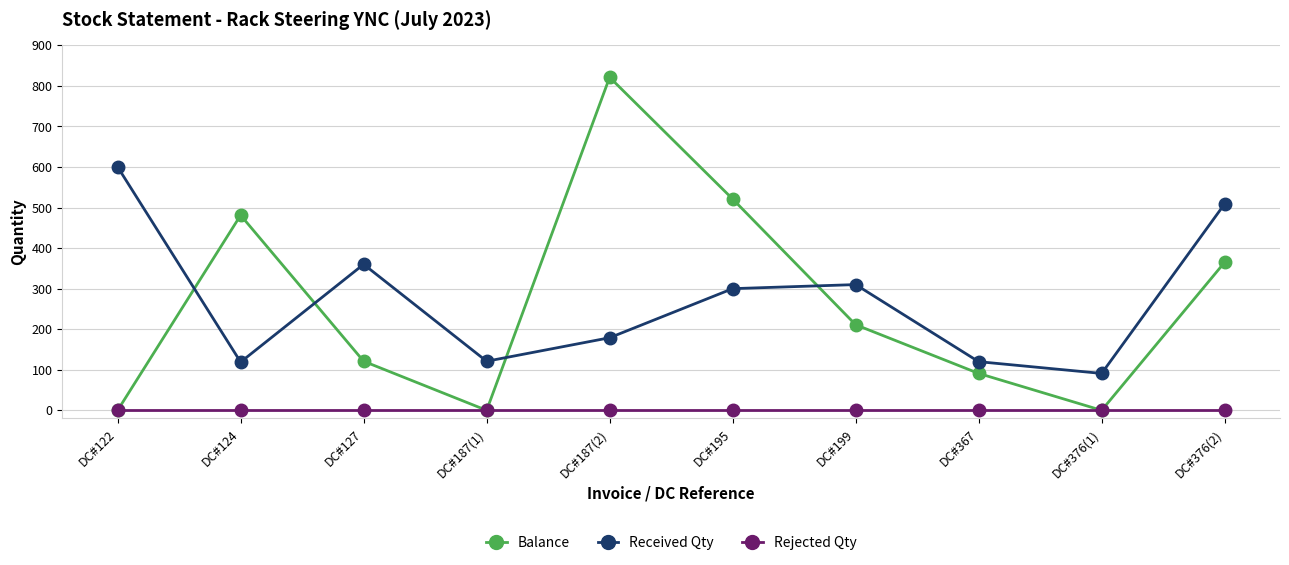

What is the maximum value shown in the chart?

821